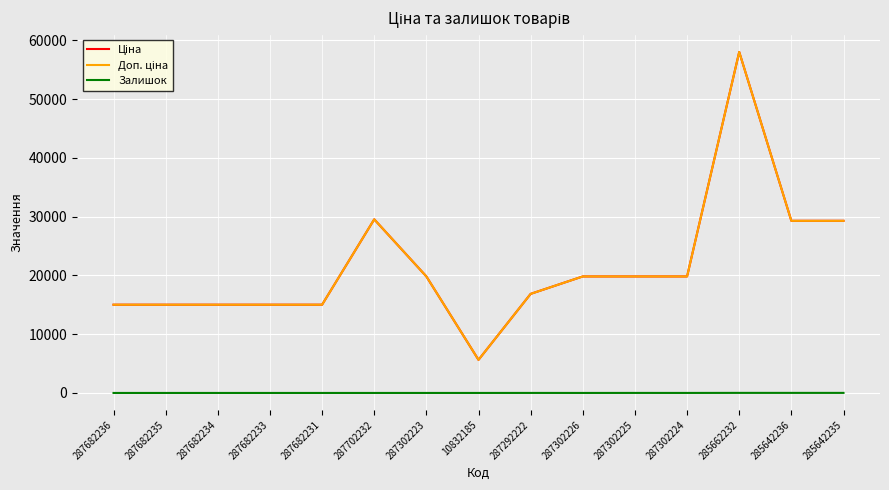

Does the chart display data point markers on the line(s)?

No